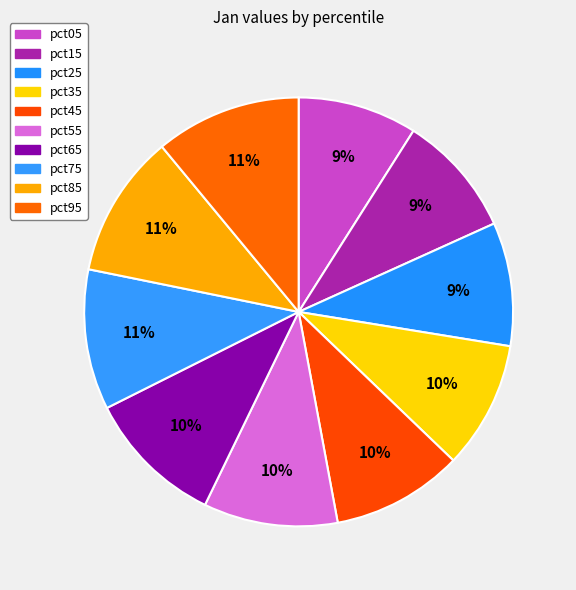

Is it true that pct95 is 11% of the pie?

True